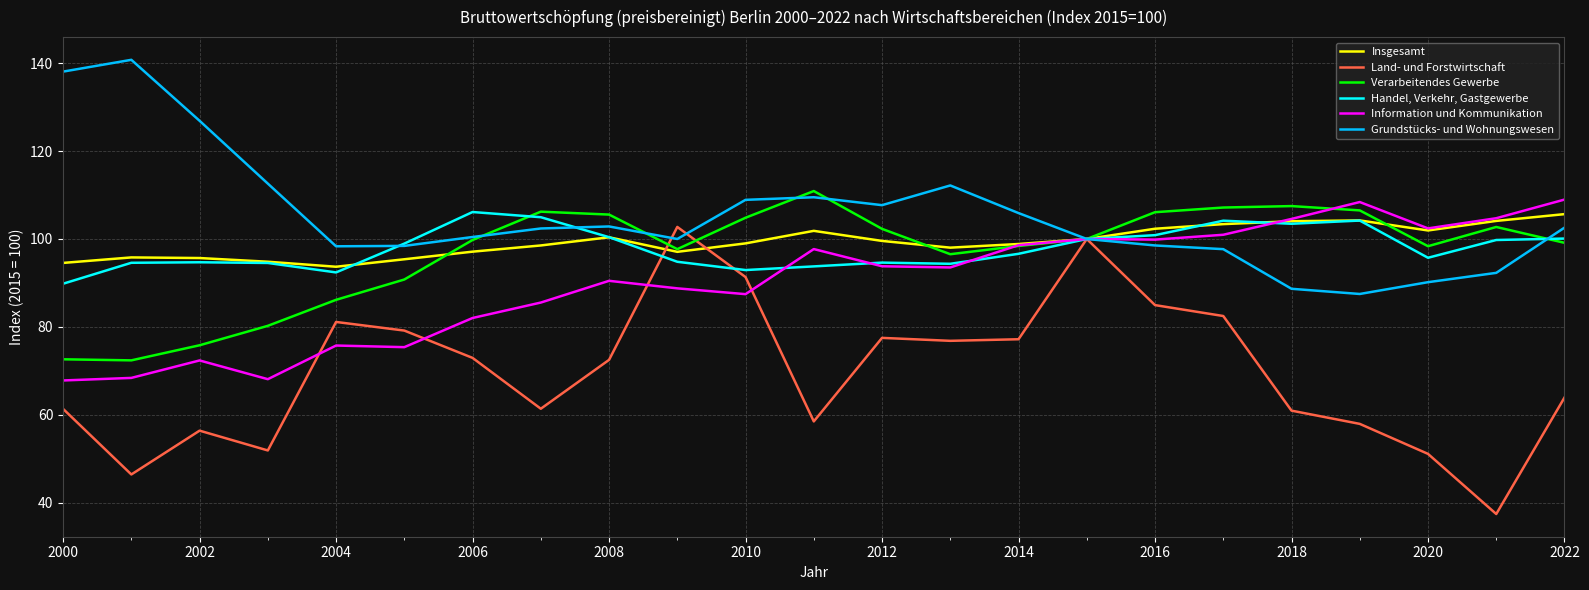

Which series has the largest range (max minus min)?

Land- und Forstwirtschaft